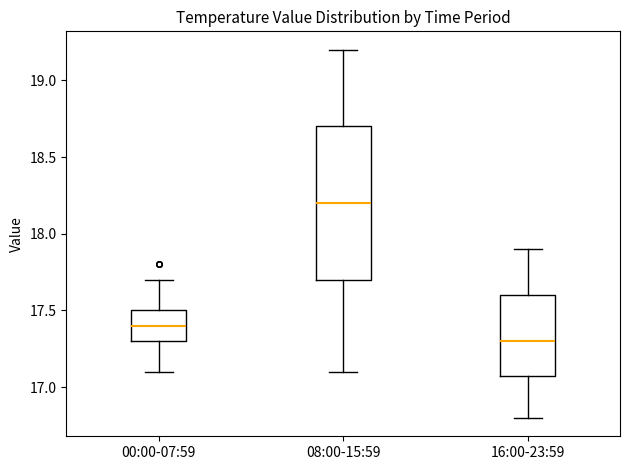

Which box has the highest median line?

08:00-15:59